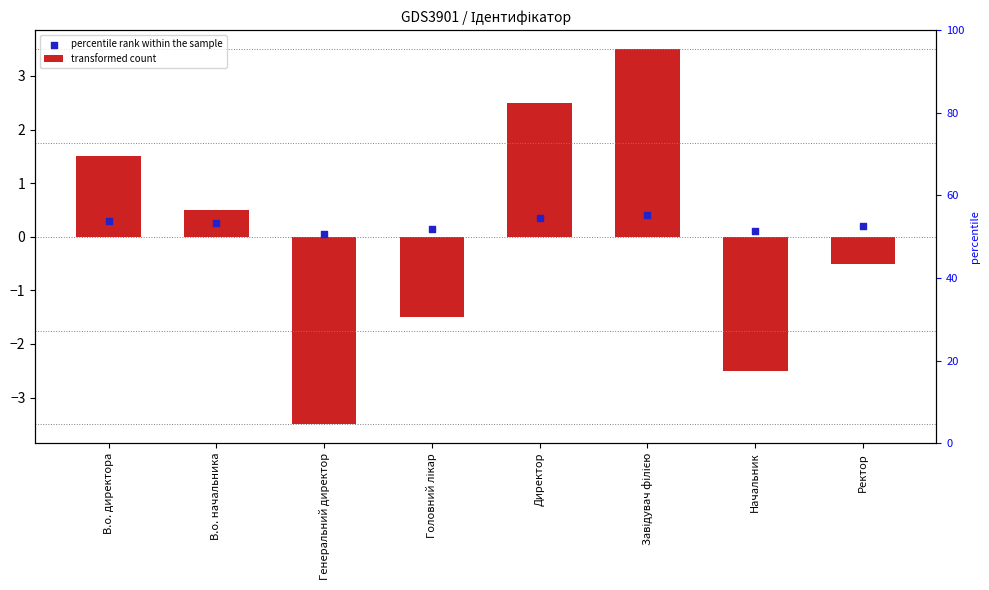

Which series has the widest spread of Y values?

transformed count